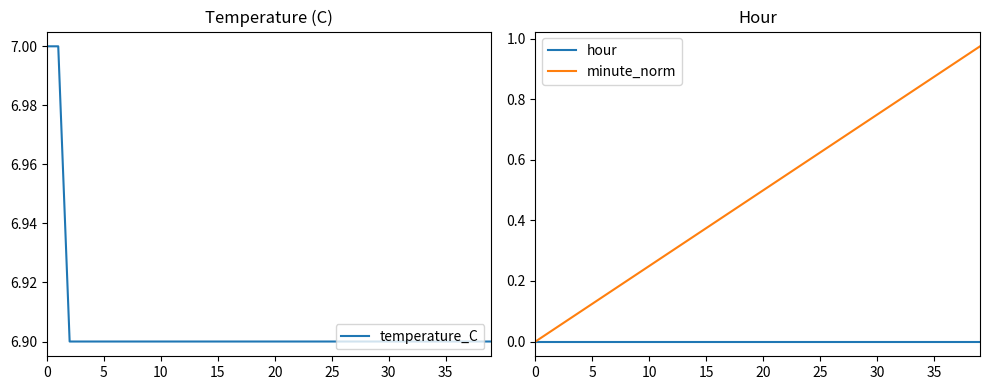

The minute_norm series shows 1.1 at 30. True or false?

False